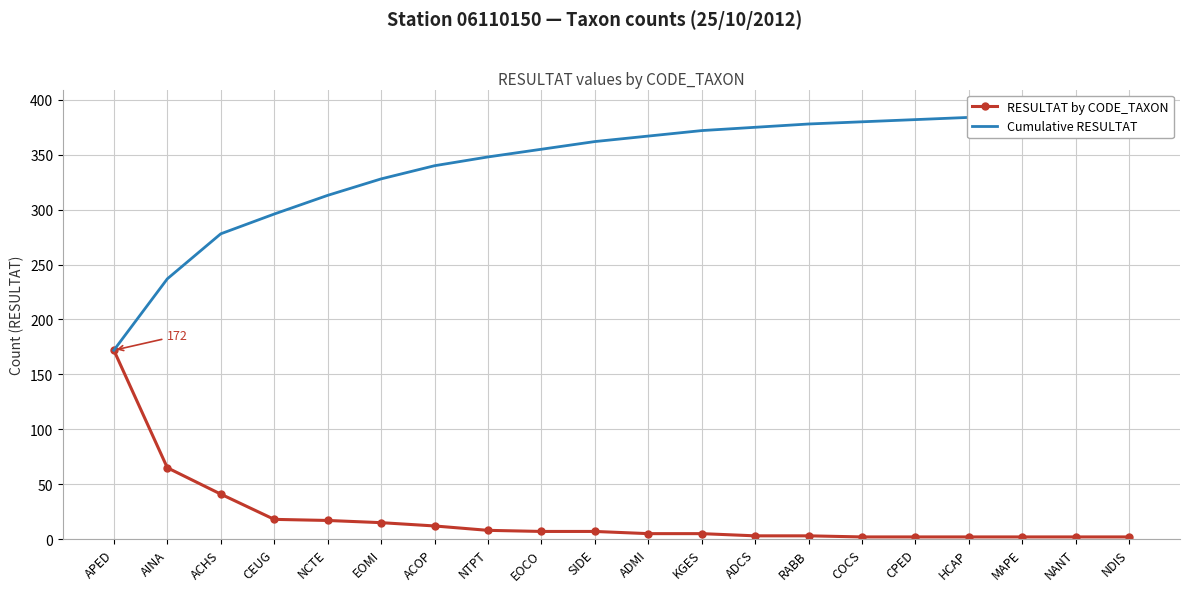

What position from the right is NCTE?

16